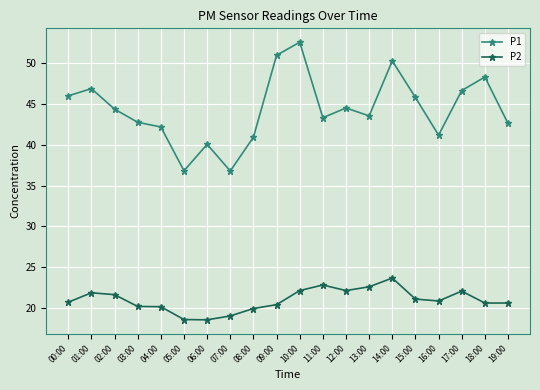

How many distinct data groups are displayed?

2